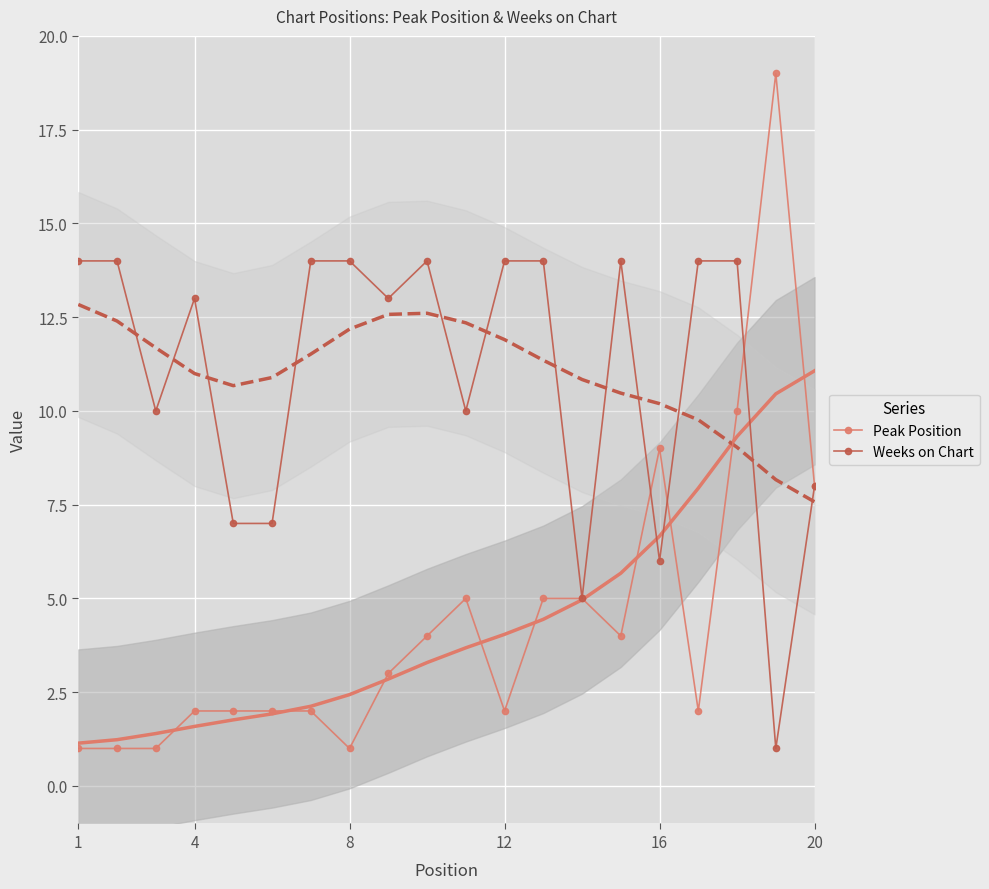

What are all the series names shown in the legend?

Peak Position, Weeks on Chart